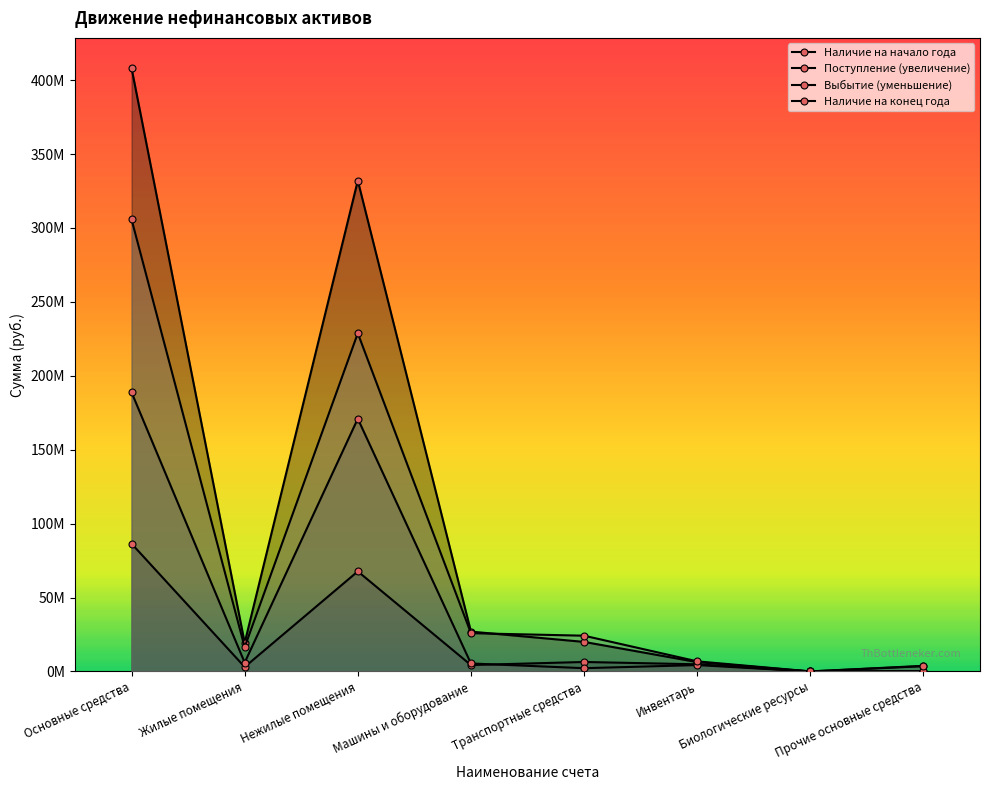

How many series are shown in this chart?

4